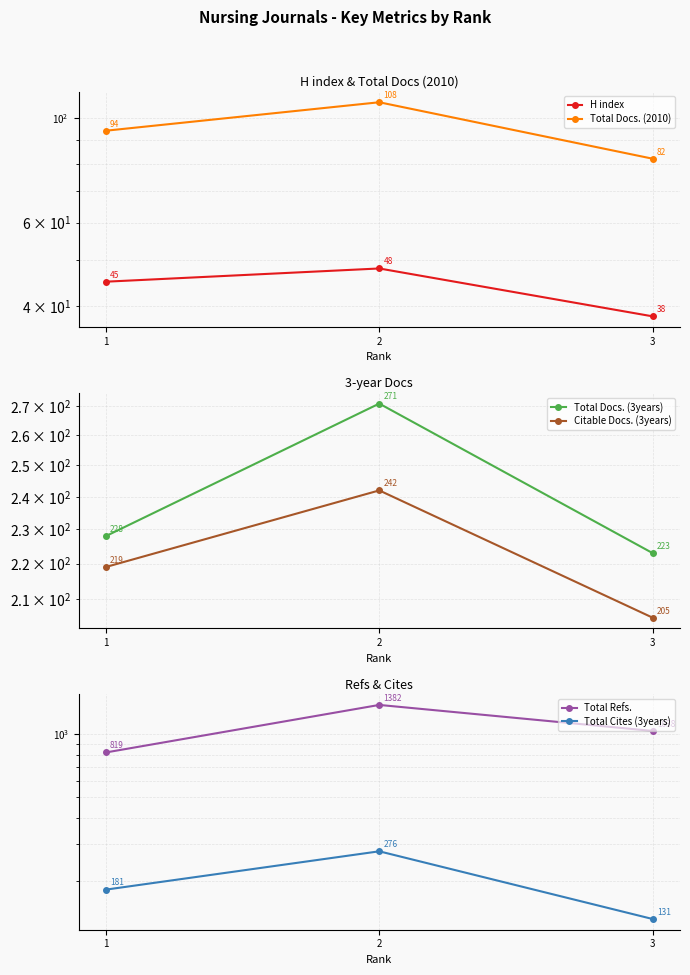

What is the difference between the Citable Docs. (3years) values at 1 and 2?

23